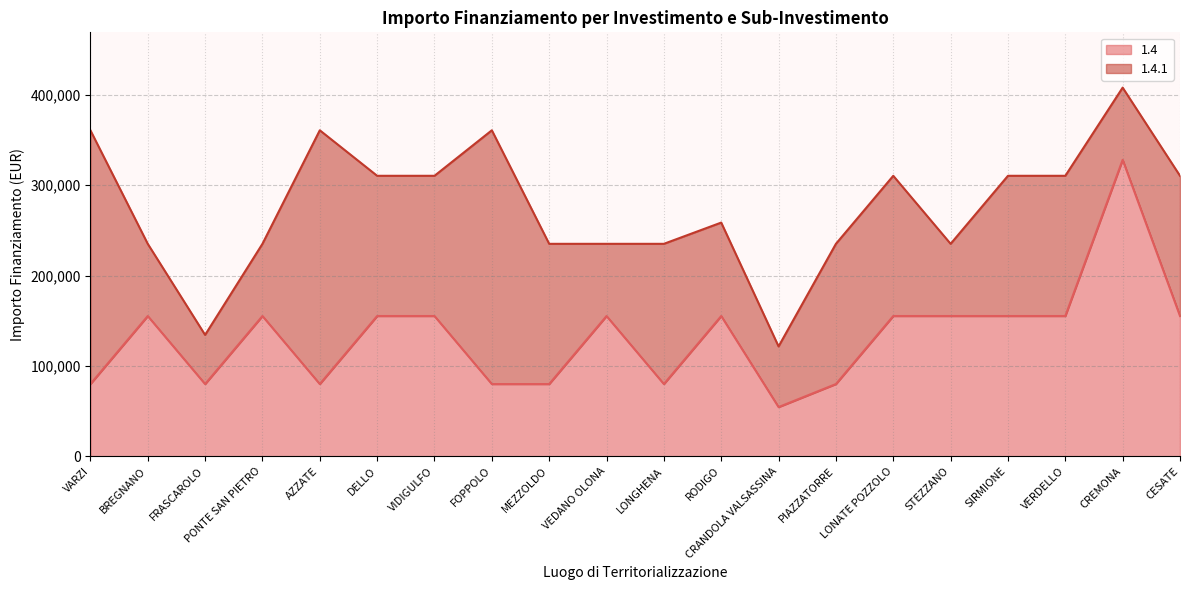

What position from the left is CESATE?

20